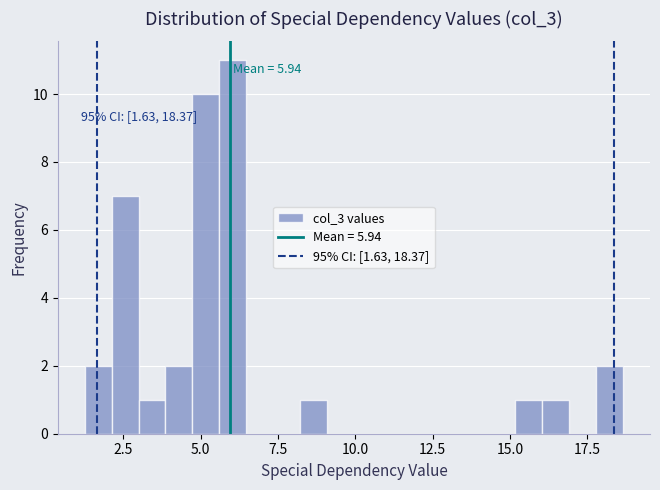

Around what value on the x-axis is the tallest bar? Give the approximate position of its centre, as read against the axis.

6.0